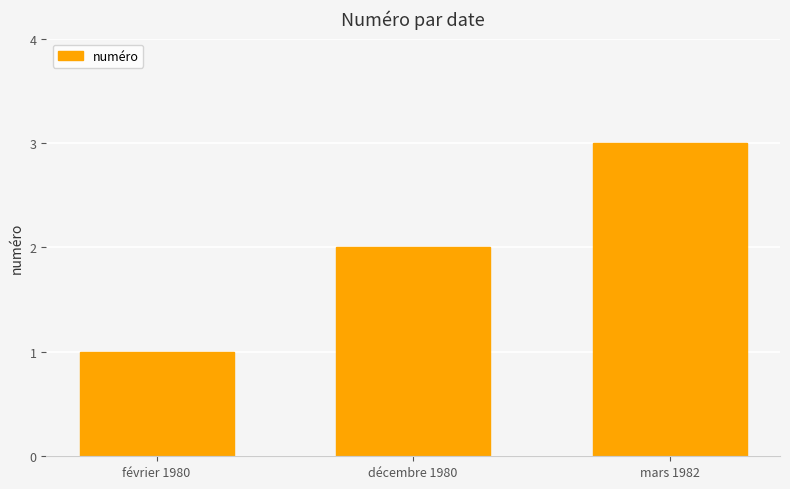

Between décembre 1980 and mars 1982, which is larger?

mars 1982